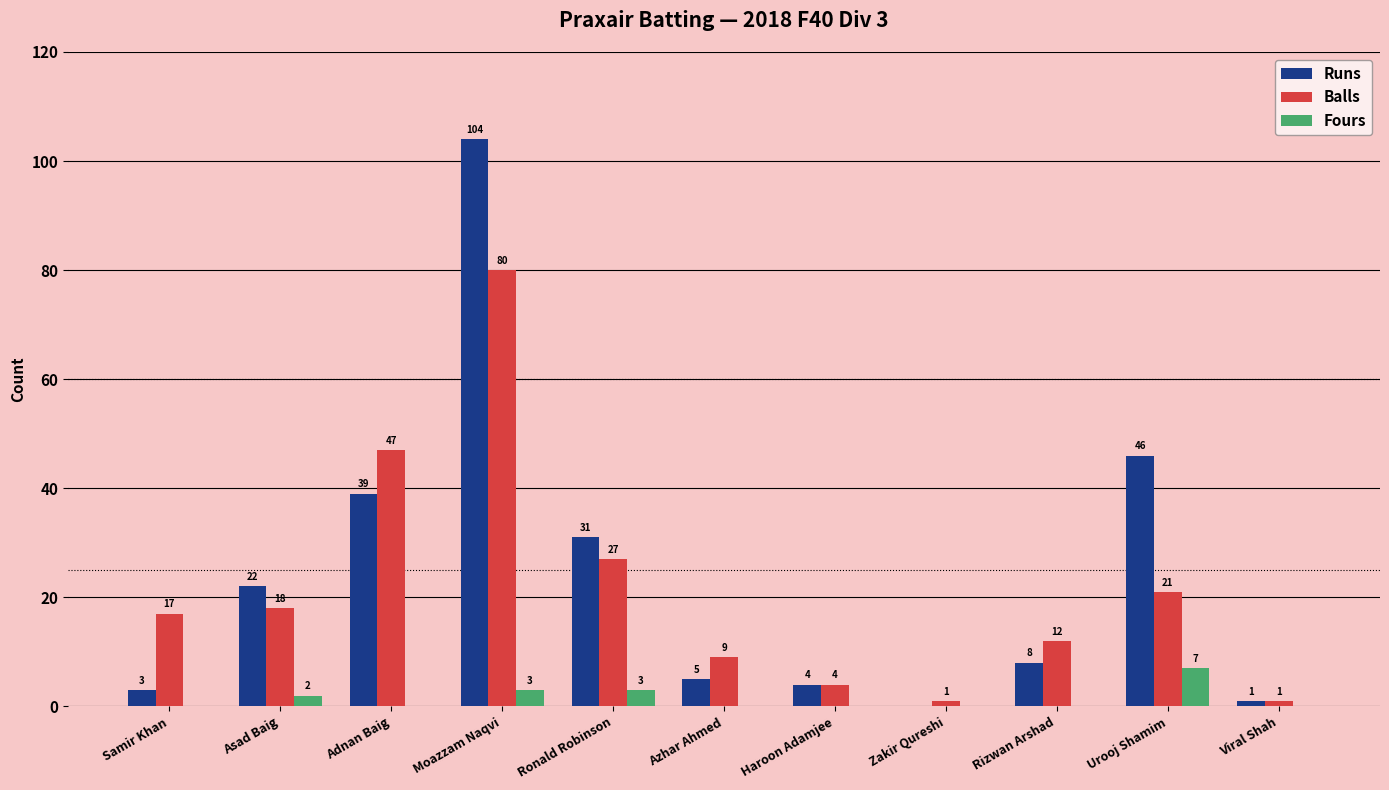

How many series are shown in this chart?

3